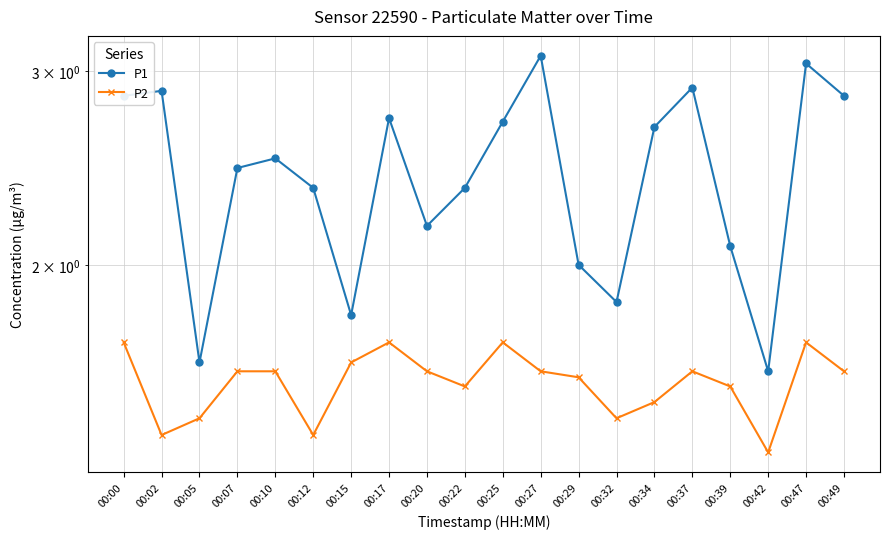

What is the difference between the maximum and second lowest values in the P1 series?

1.5